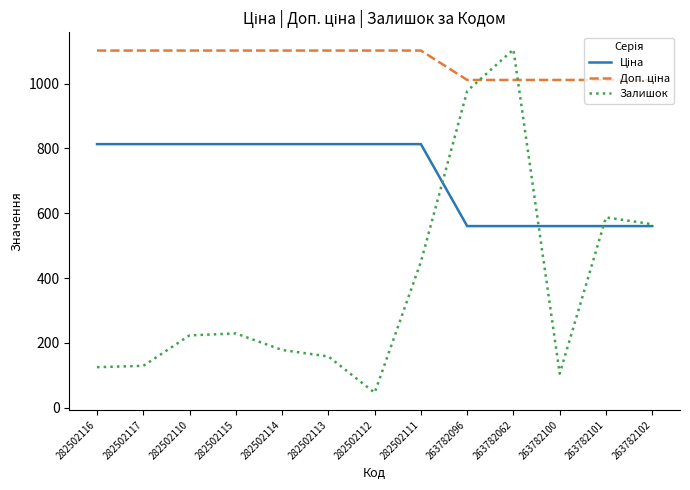

Which label corresponds to the smallest value in the chart?

282502112